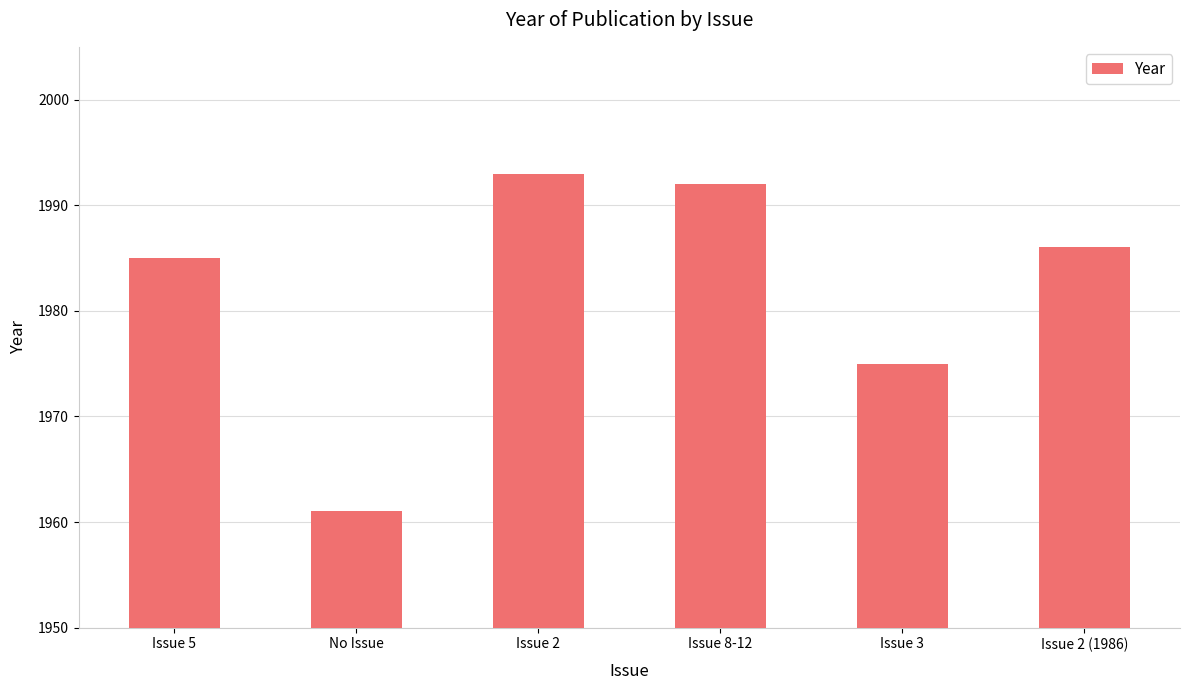

What is the minimum value shown in the chart?

1961